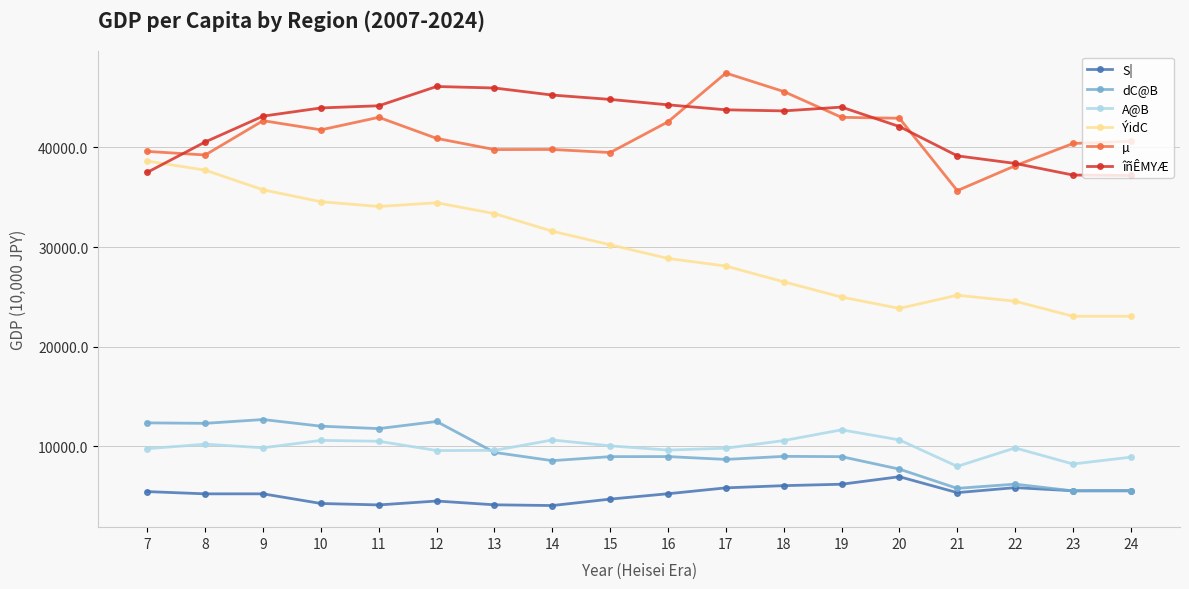

What is the highest value of the ÝidC series?

38629